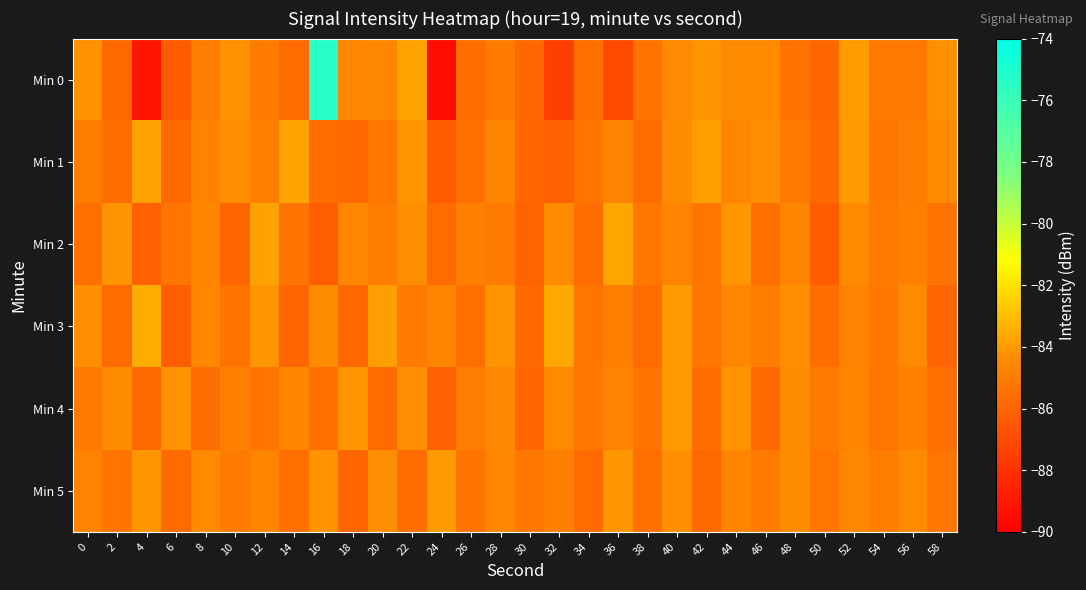

What is the total value across all series at 28?

-508.2